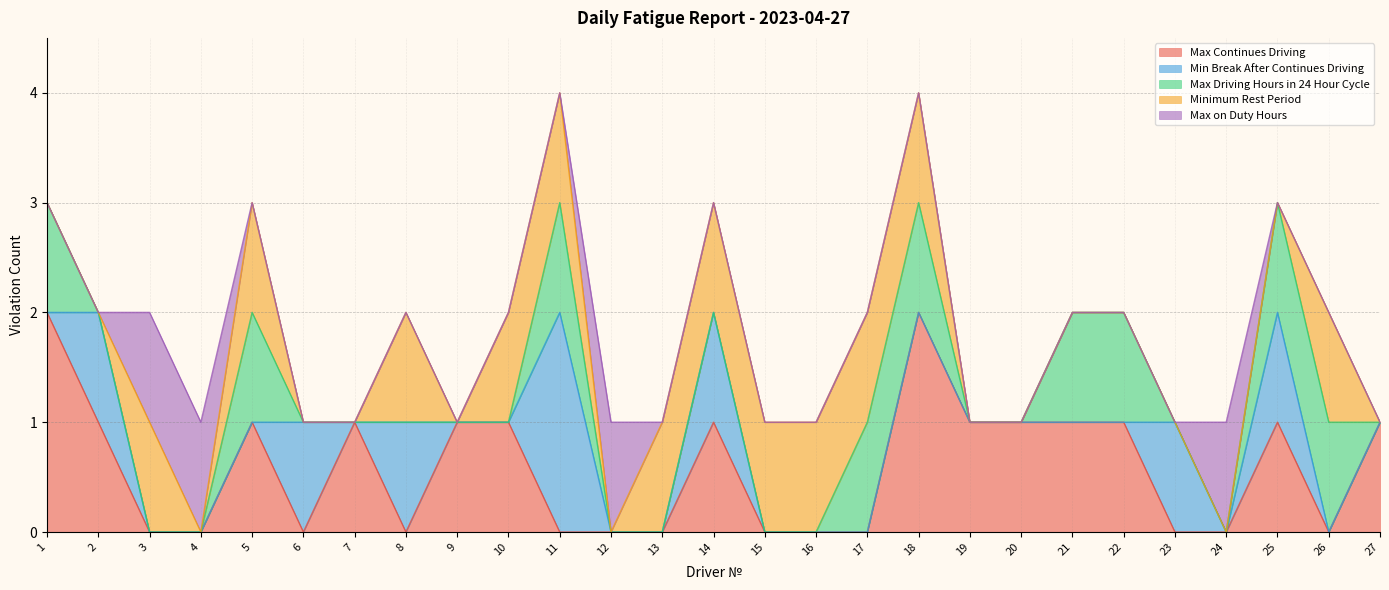

Reading right to left, extract all data points from this chart.

Max Continues Driving: 1	0	1	0	0	1	1	1	1	2	0	0	0	1	0	0	0	1	1	0	1	0	1	0	0	1	2
Min Break After Continues Driving: 0	0	1	0	1	0	0	0	0	0	0	0	0	1	0	0	2	0	0	1	0	1	0	0	0	1	0
Max Driving Hours in 24 Hour Cycle: 0	1	1	0	0	1	1	0	0	1	1	0	0	0	0	0	1	0	0	0	0	0	1	0	0	0	1
Minimum Rest Period: 0	1	0	0	0	0	0	0	0	1	1	1	1	1	1	0	1	1	0	1	0	0	1	0	1	0	0
Max on Duty Hours: 0	0	0	1	0	0	0	0	0	0	0	0	0	0	0	1	0	0	0	0	0	0	0	1	1	0	0